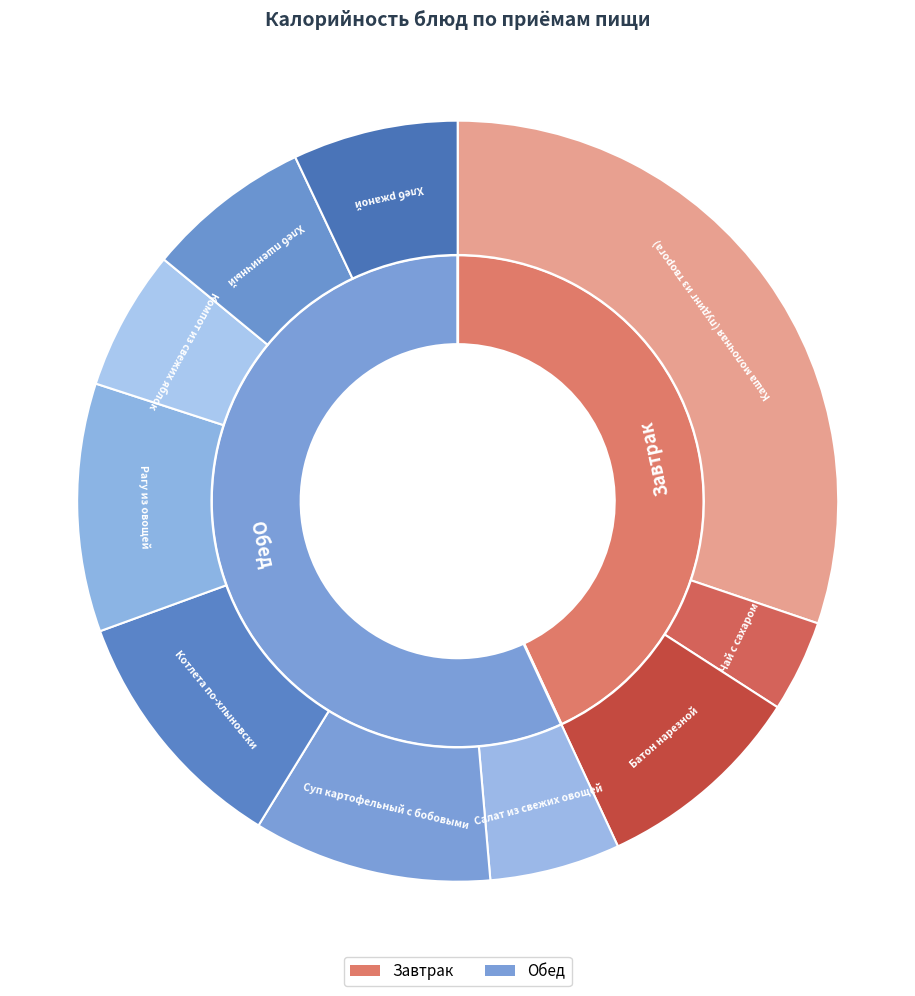

What percentage is the Котлета по-хлыновски slice, to the nearest percent?

11%